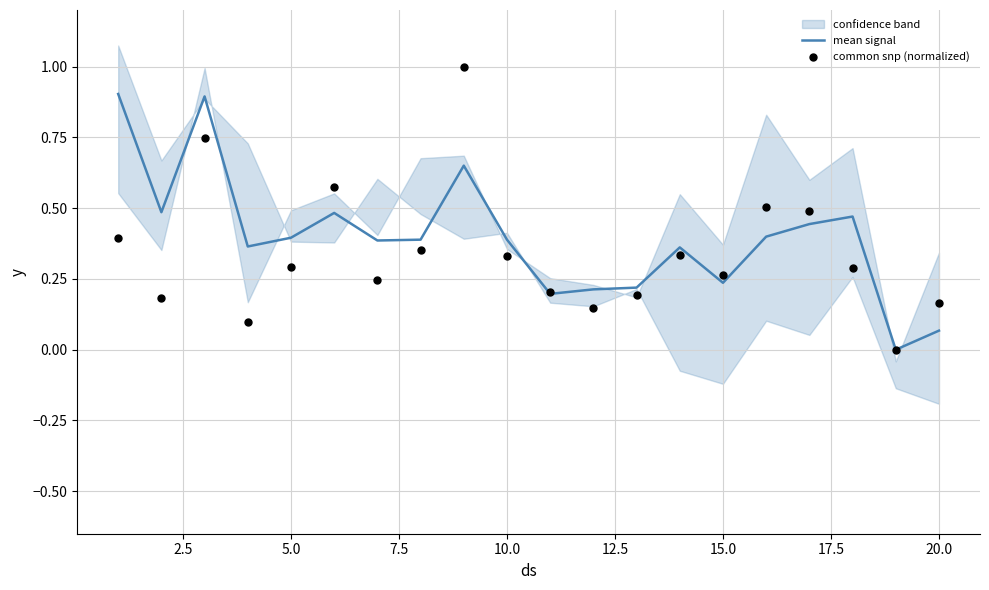

What is the highest value of the mean signal series?

0.9